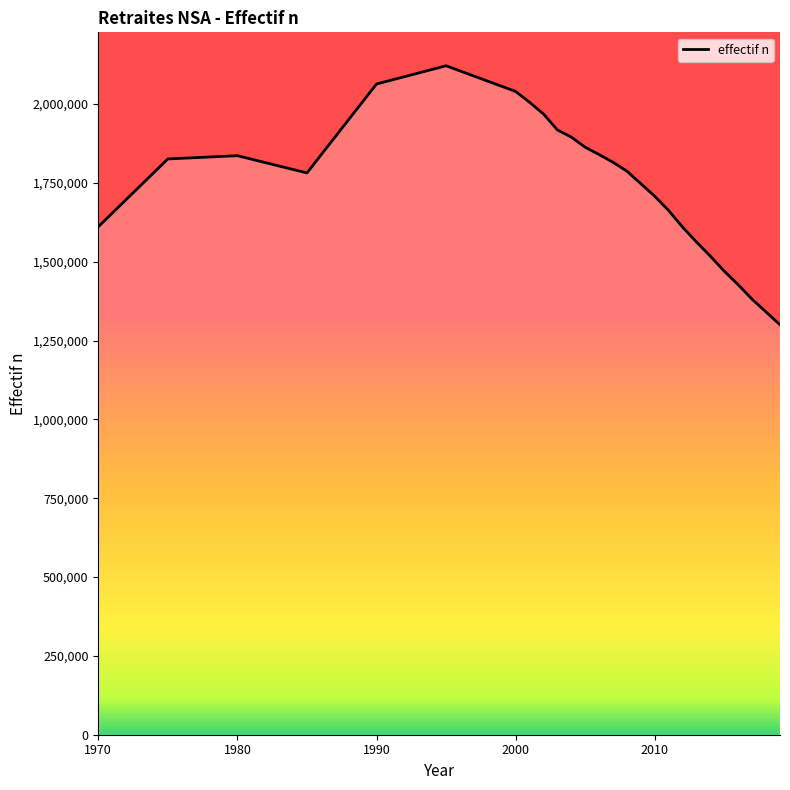

What is the smallest value displayed?

1300239